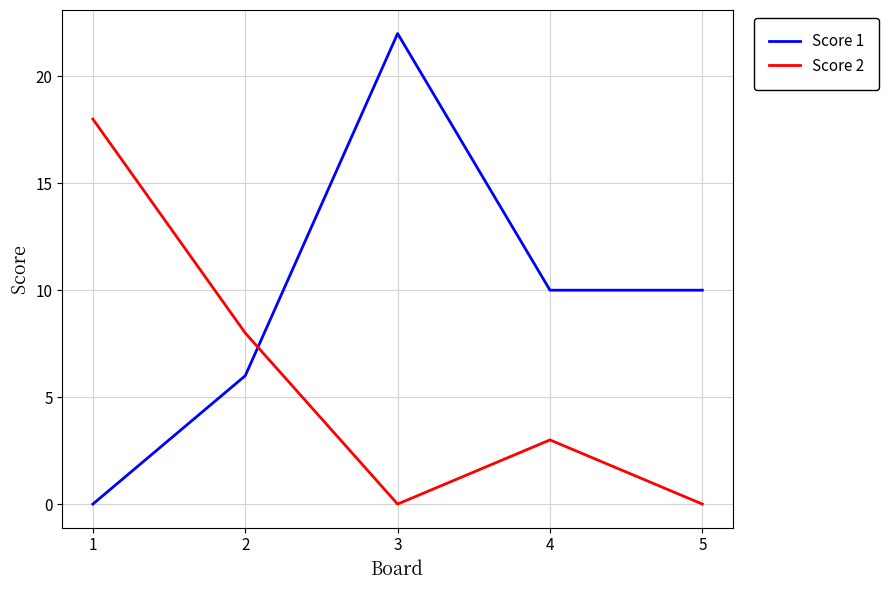

True or false: Score 1 has more than 2 interior local peaks.

False